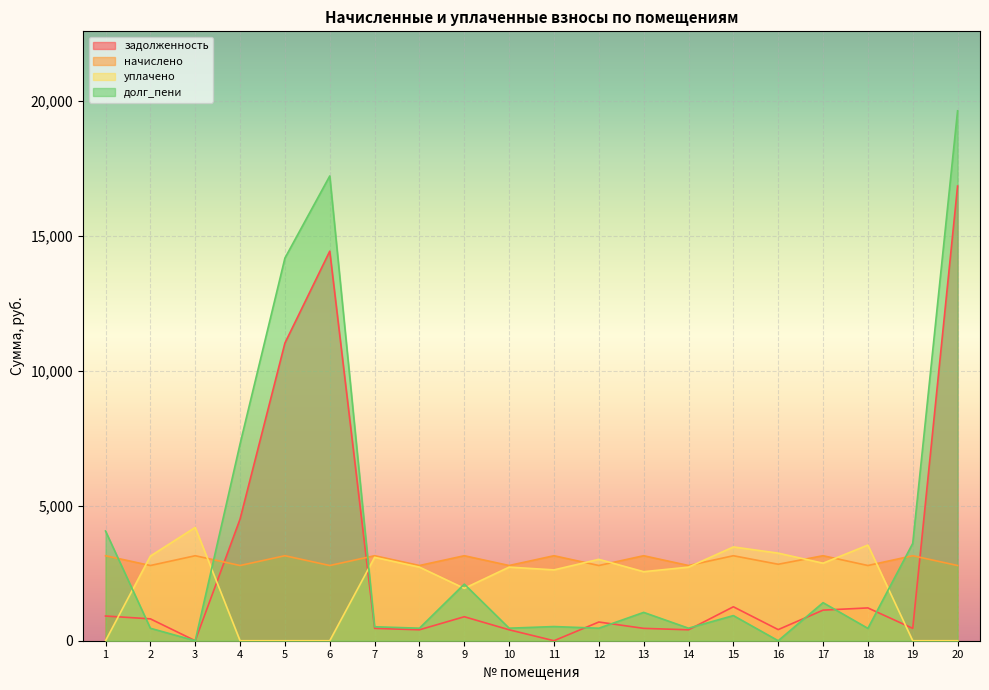

True or false: начислено and долг_пени intersect in this chart.

True